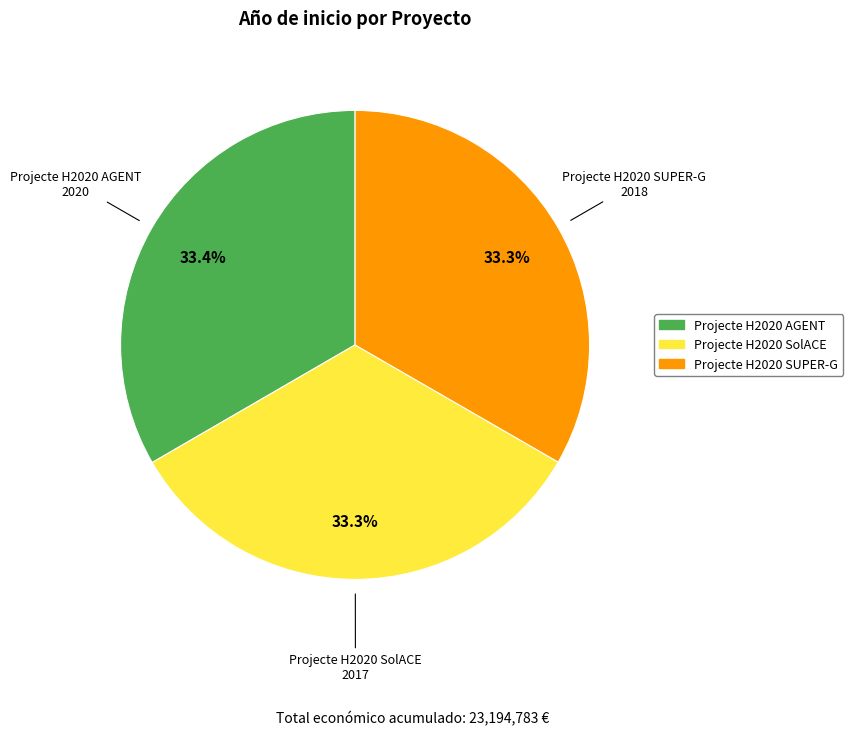

Approximately how many times larger is the value at Projecte H2020 AGENT compared to Projecte H2020 SUPER-G?

1.0